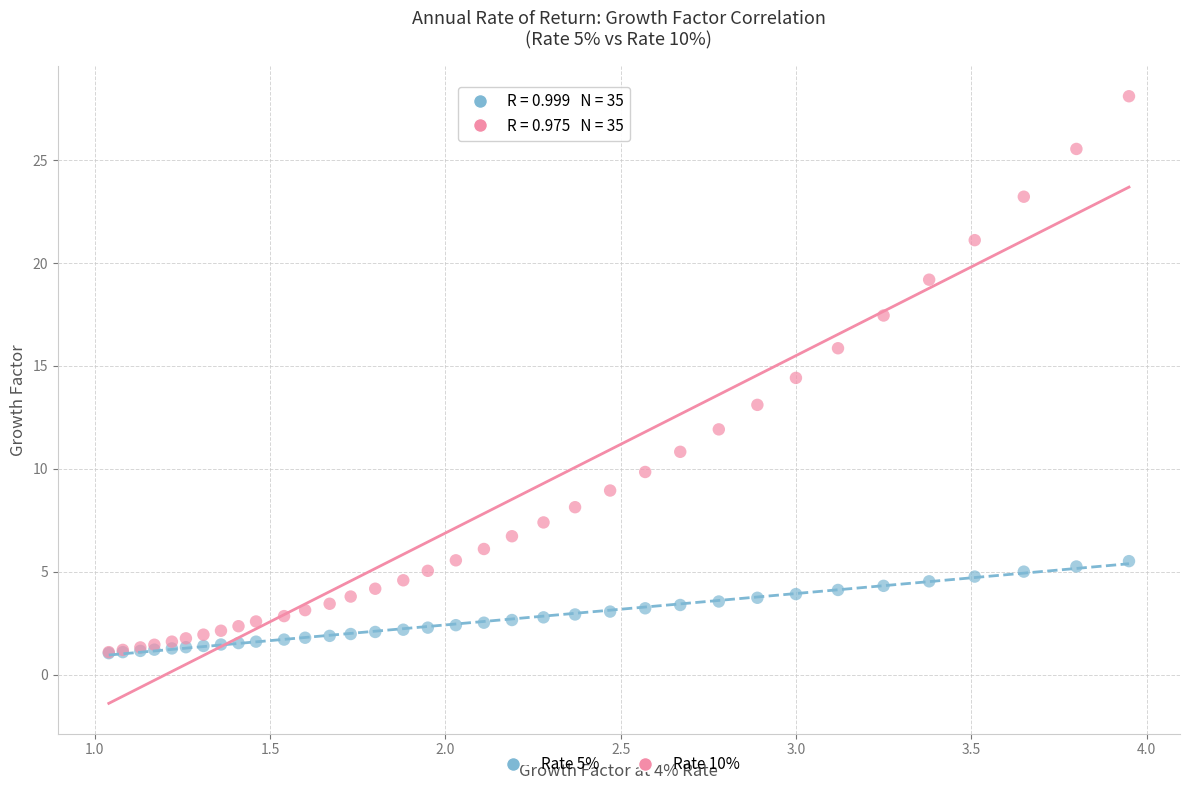

What are all the series names shown in the legend?

Rate 5%, Rate 10%